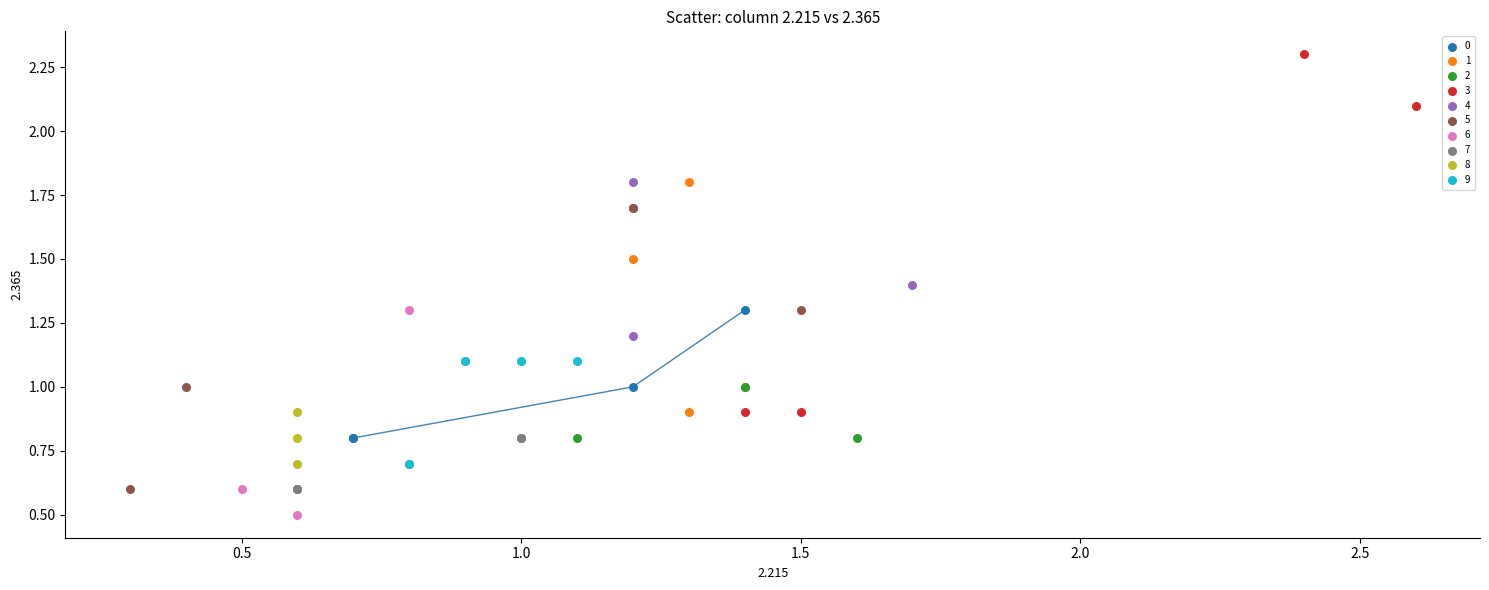

Which series has the widest spread of Y values?

3